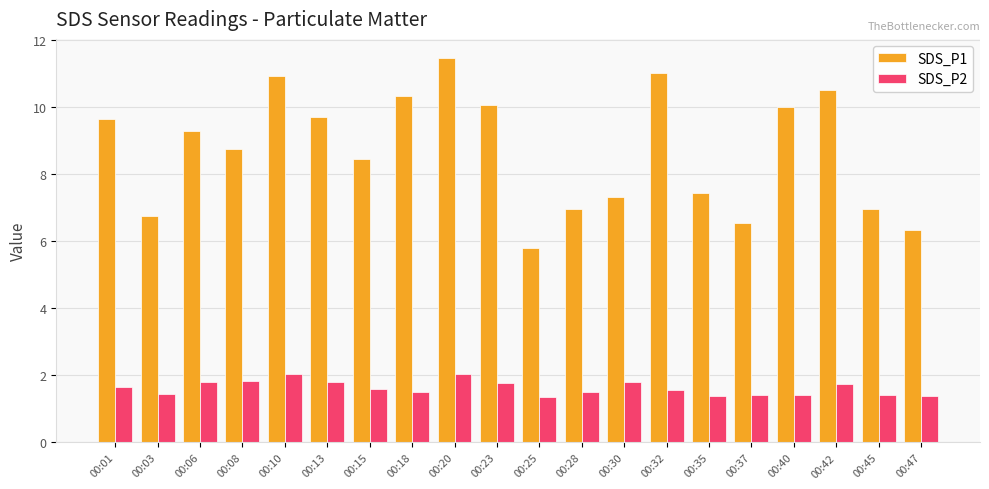

How many groups of bars are there?

20